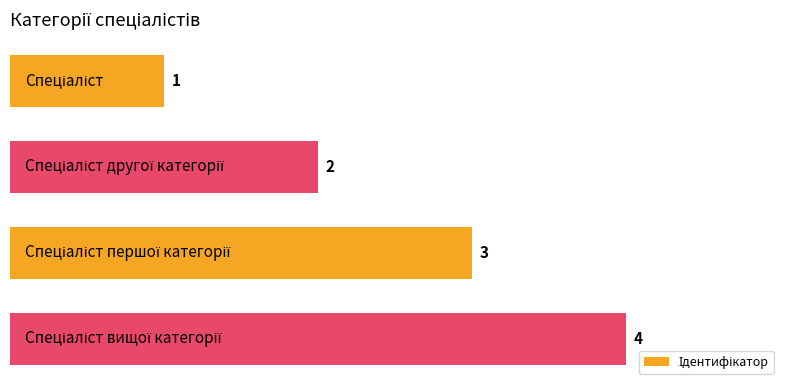

What is the difference between the maximum and minimum values?

3